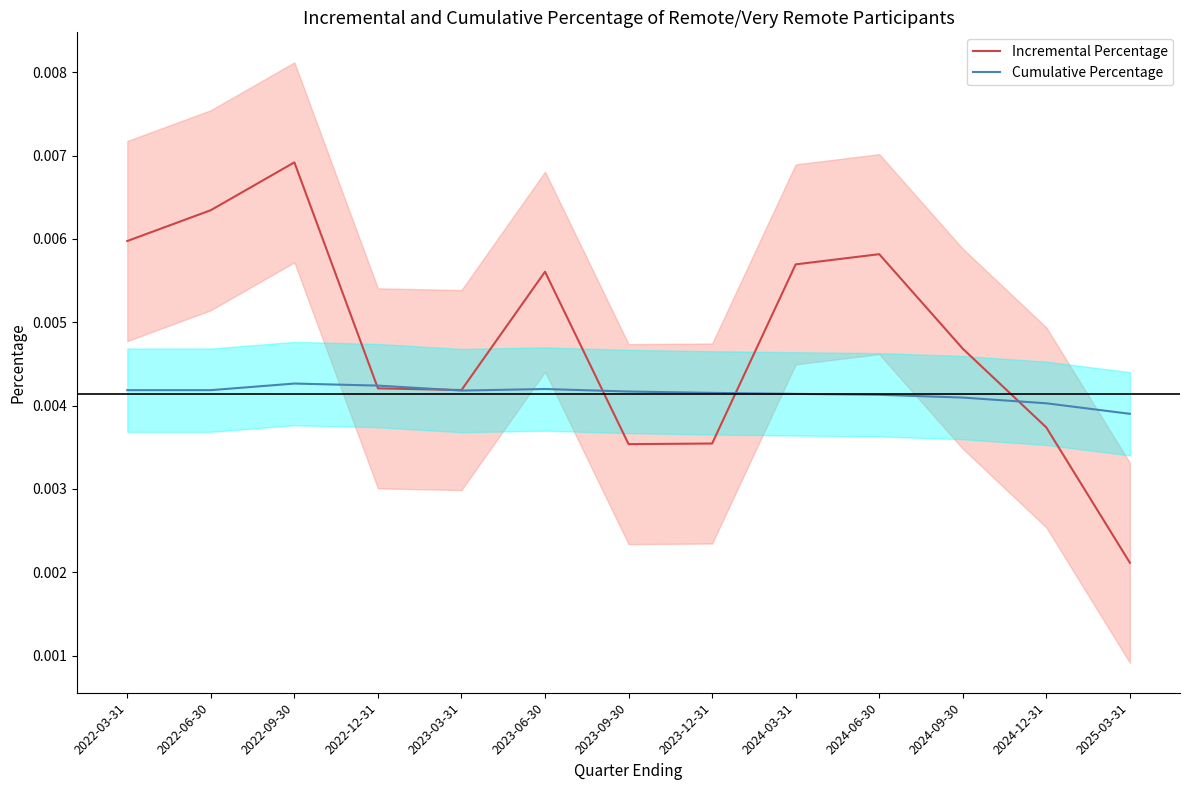

Between 2024-06-30 and 2025-03-31, which series saw the biggest shift?

Incremental Percentage